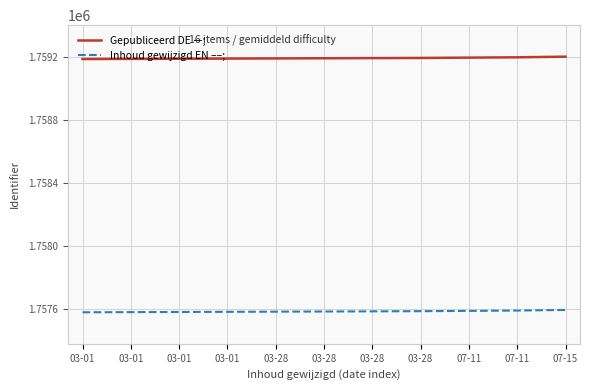

What is the label of the 2nd point from the left?

03-01